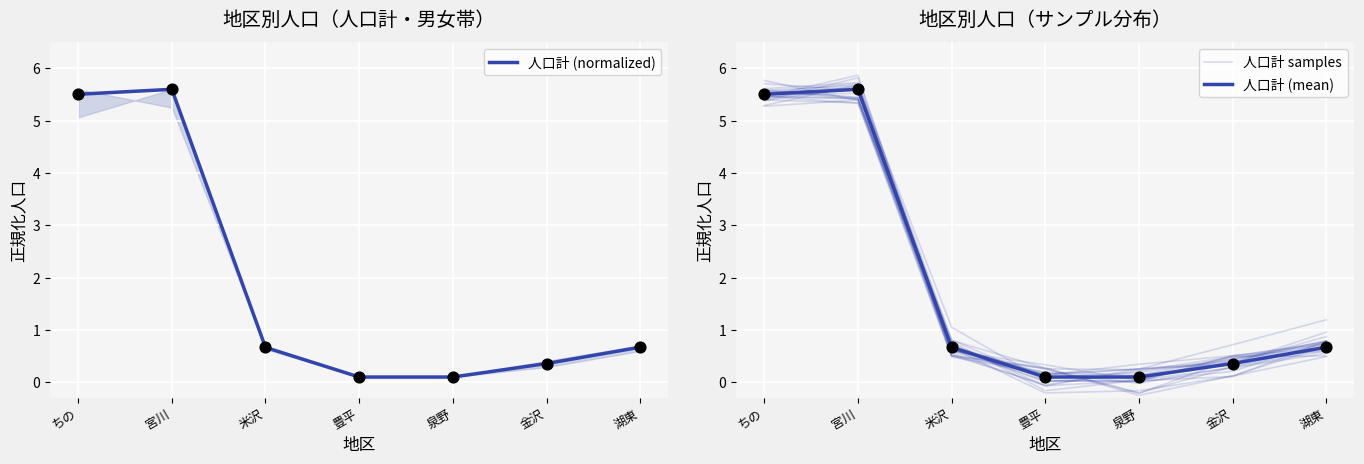

Which series has the widest spread of Y values?

人口計 samples